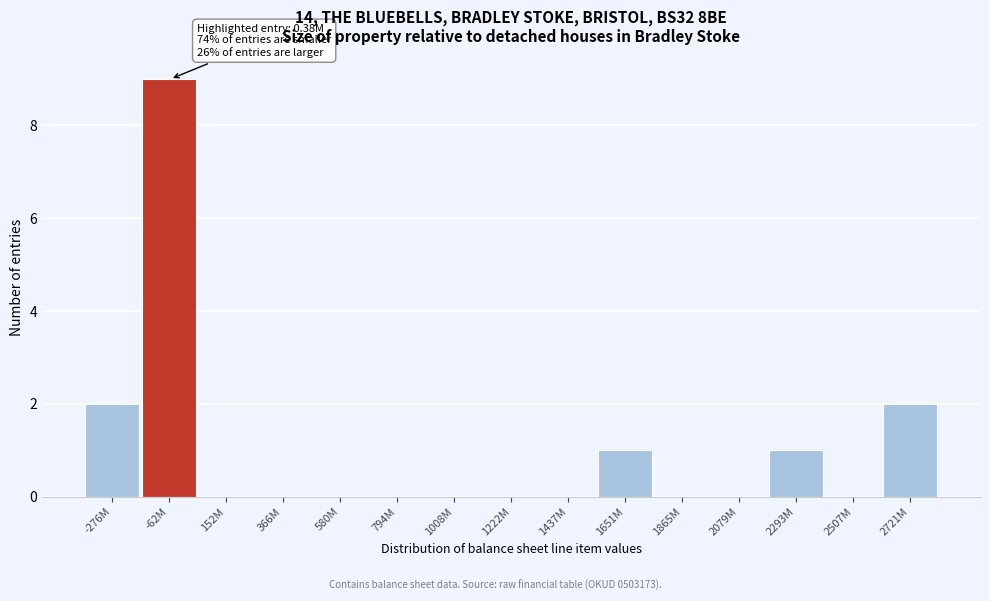

Reading left to right, extract all data points from this chart.

-276M=2	-62M=9	152M=0	366M=0	580M=0	794M=0	1008M=0	1222M=0	1437M=0	1651M=1	1865M=0	2079M=0	2293M=1	2507M=0	2721M=2